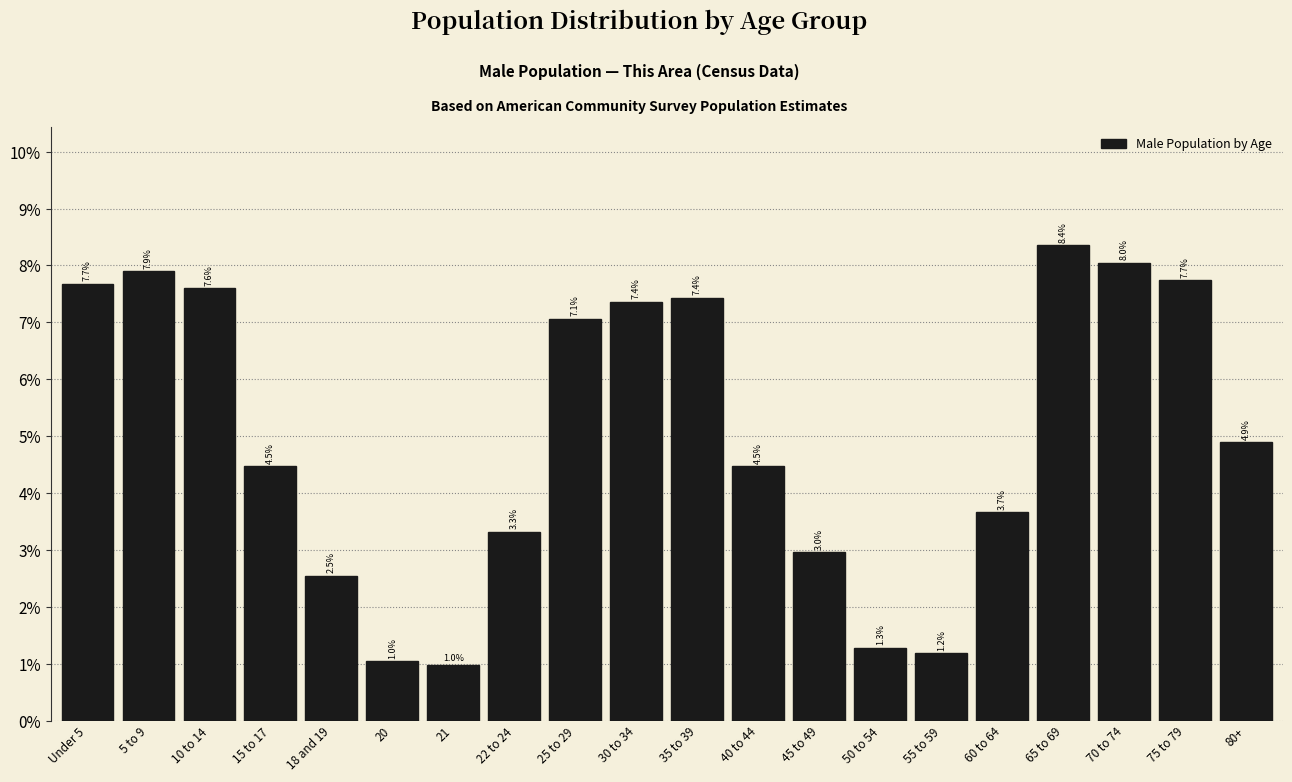

Reading left to right, what are all the values shown in this chart?

Under 5=7.7	5 to 9=7.9	10 to 14=7.6	15 to 17=4.5	18 and 19=2.5	20=1.0	21=1.0	22 to 24=3.3	25 to 29=7.1	30 to 34=7.4	35 to 39=7.4	40 to 44=4.5	45 to 49=3.0	50 to 54=1.3	55 to 59=1.2	60 to 64=3.7	65 to 69=8.4	70 to 74=8.0	75 to 79=7.7	80+=4.9